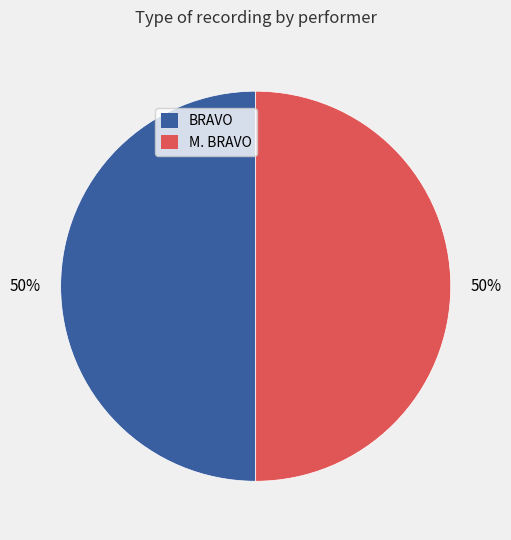

To the nearest percent, what portion does BRAVO represent?

50%